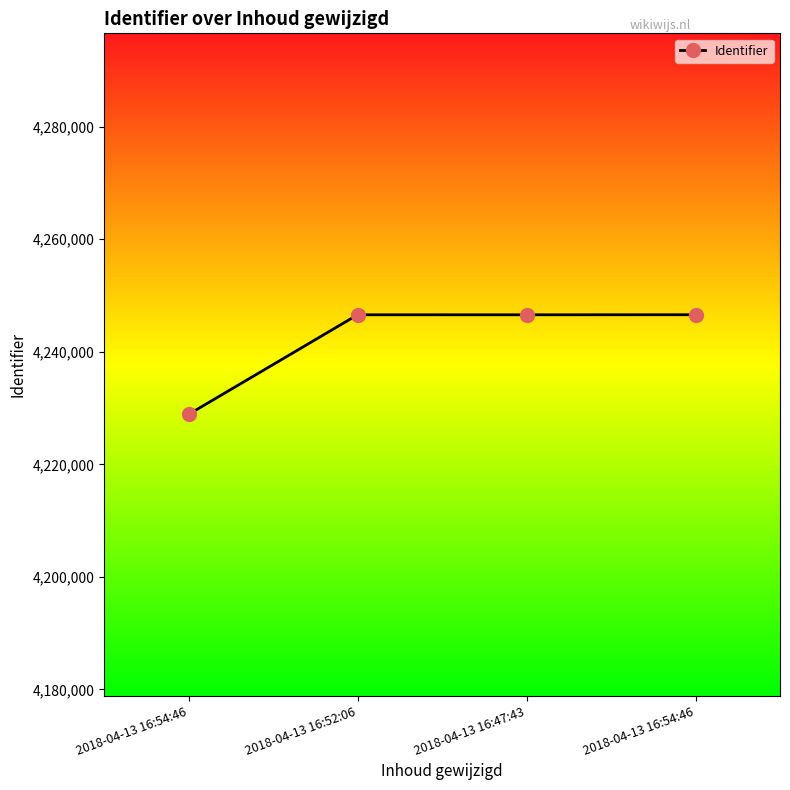

The value at 2018-04-13 16:54:46 is 4228888. True or false?

True